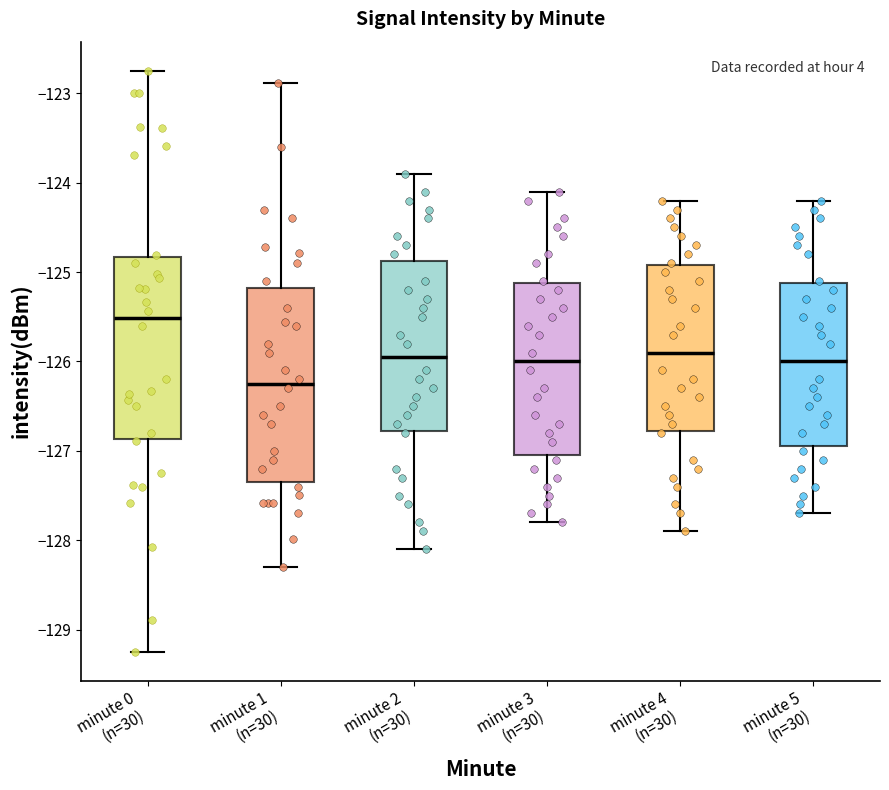

Reading left to right, read every box against the y-axis: the position of its median line, the range the box covers, and the ends of its whiskers. The values are not printed on the chart, so give them approximately, as read against the axis.

minute 0 (n=30): median -125.5, box -126.9 to -124.8, whiskers -129.2 to -122.7
minute 1 (n=30): median -126.3, box -127.3 to -125.2, whiskers -128.3 to -122.9
minute 2 (n=30): median -125.9, box -126.8 to -124.9, whiskers -128.1 to -123.9
minute 3 (n=30): median -126.0, box -127.0 to -125.1, whiskers -127.8 to -124.1
minute 4 (n=30): median -125.9, box -126.8 to -124.9, whiskers -127.9 to -124.2
minute 5 (n=30): median -126.0, box -126.9 to -125.1, whiskers -127.7 to -124.2